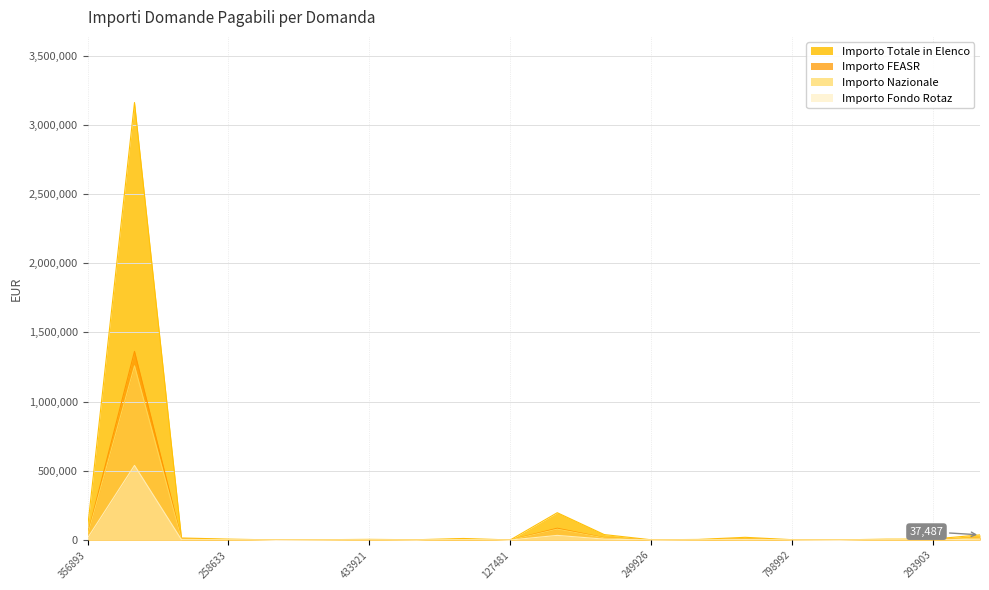

How many values in the Importo Nazionale series exceed 2714?

10